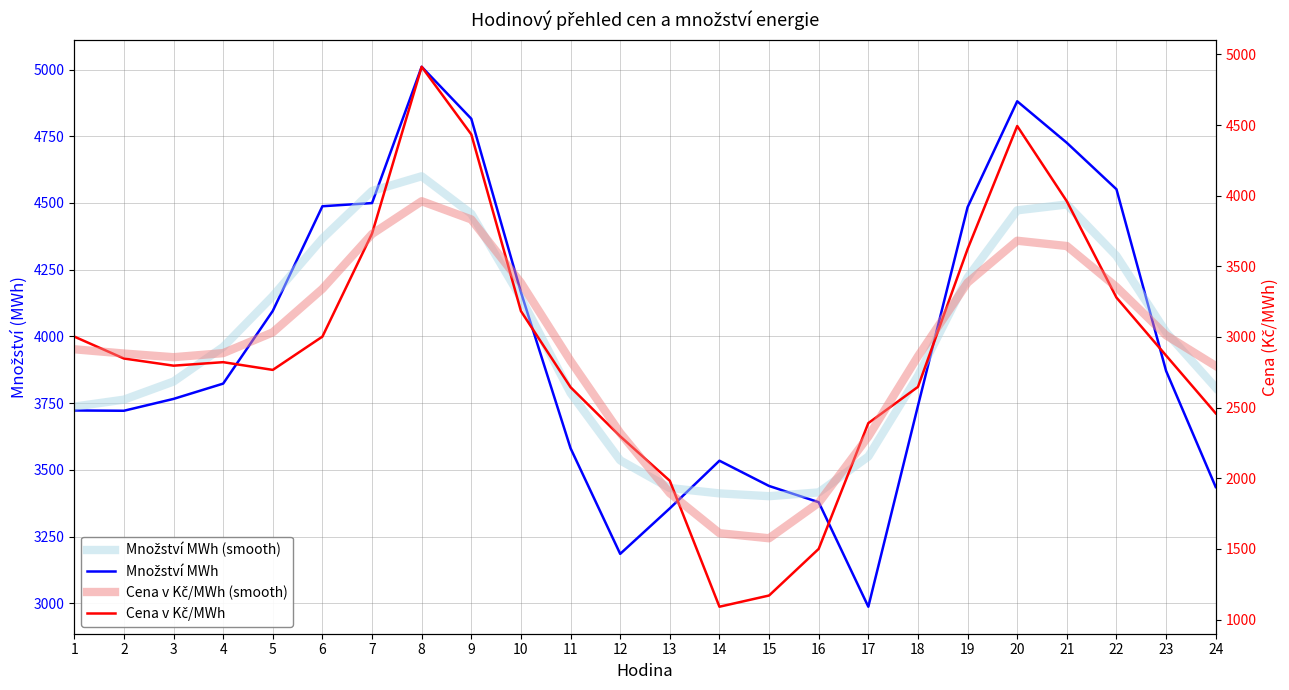

Between 9 and 5, which is larger?

9